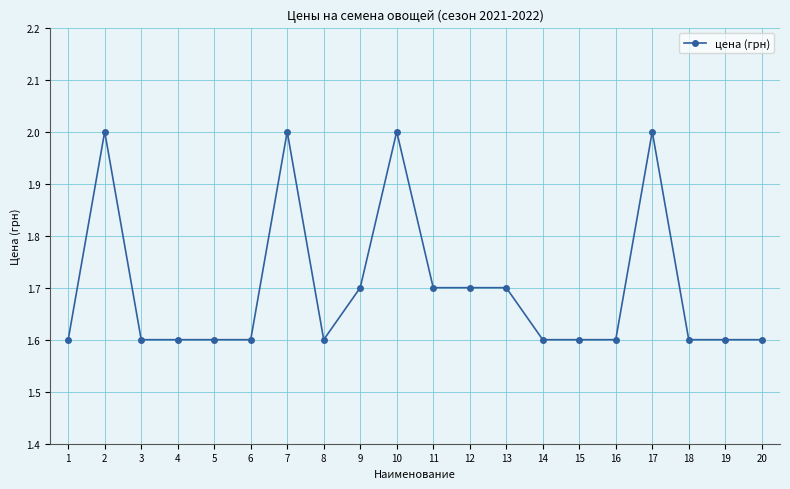

Reading left to right, list all the values displayed in this chart.

1.6	2.0	1.6	1.6	1.6	1.6	2.0	1.6	1.7	2.0	1.7	1.7	1.7	1.6	1.6	1.6	2.0	1.6	1.6	1.6